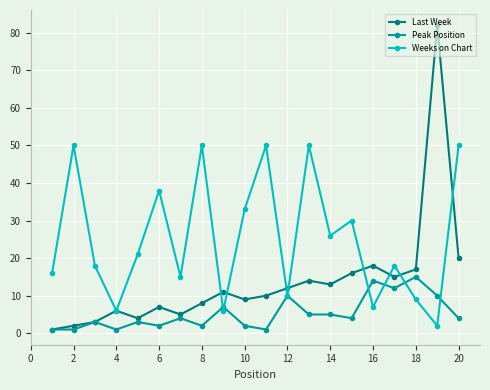

At how many categories does at least one series exceed 40?

6